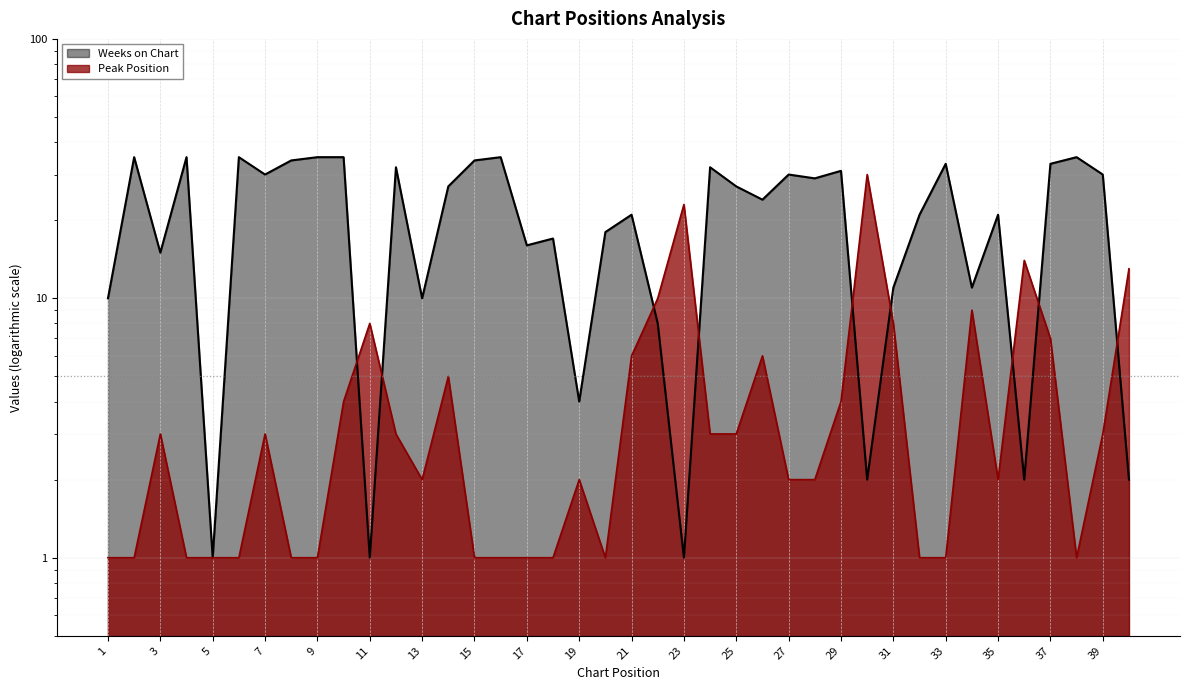

What is the minimum value shown in the chart?

1